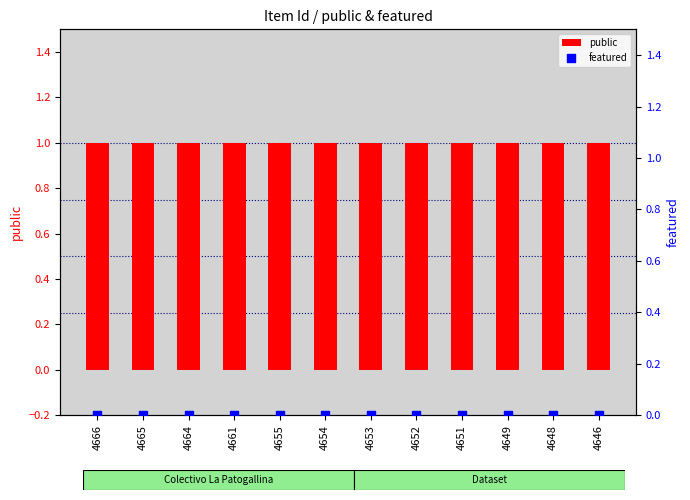

What are all the series names shown in the legend?

public, featured